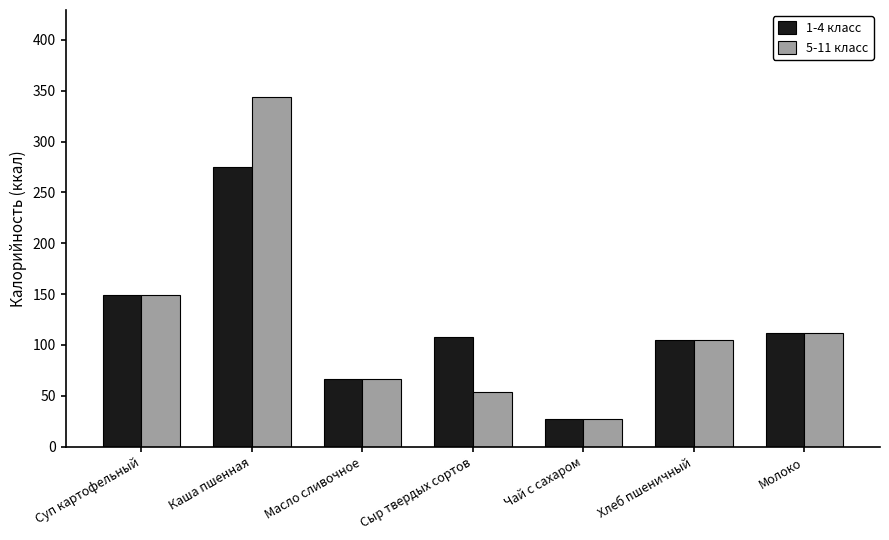

Where is 1-4 класс nearest to the value 150?

Суп картофельный